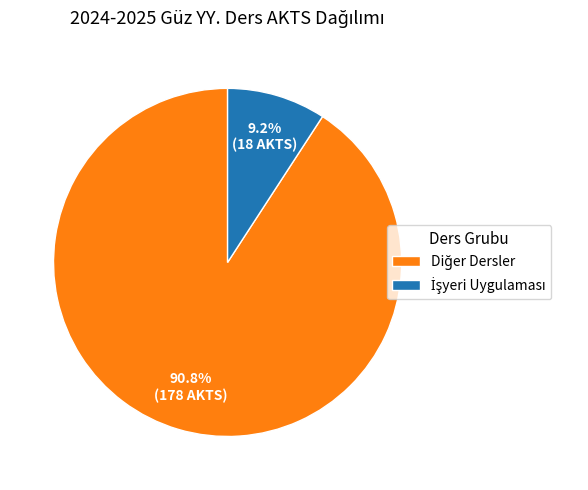

How many slices are in this pie chart?

2